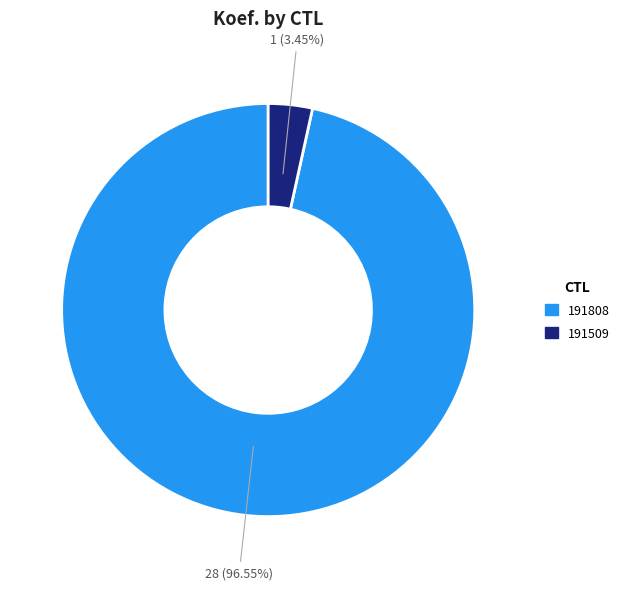

To the nearest percent, what percentage of the pie is 191509?

3%